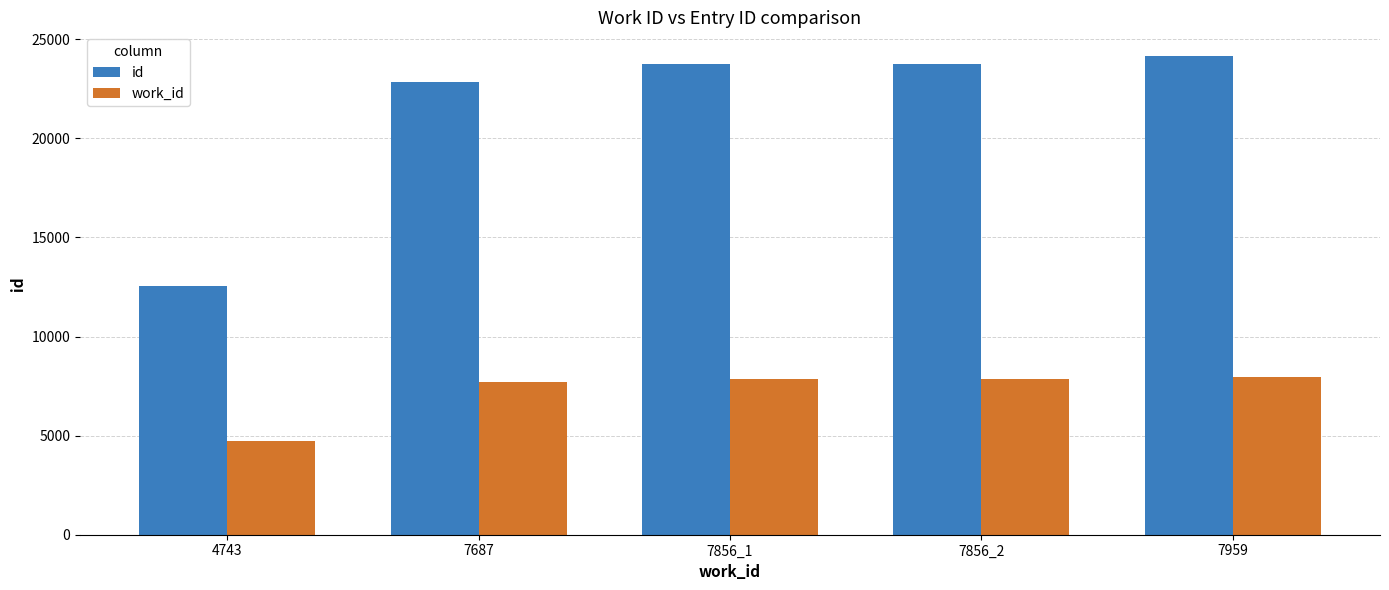

At which category is the sum across all series the highest?

7959